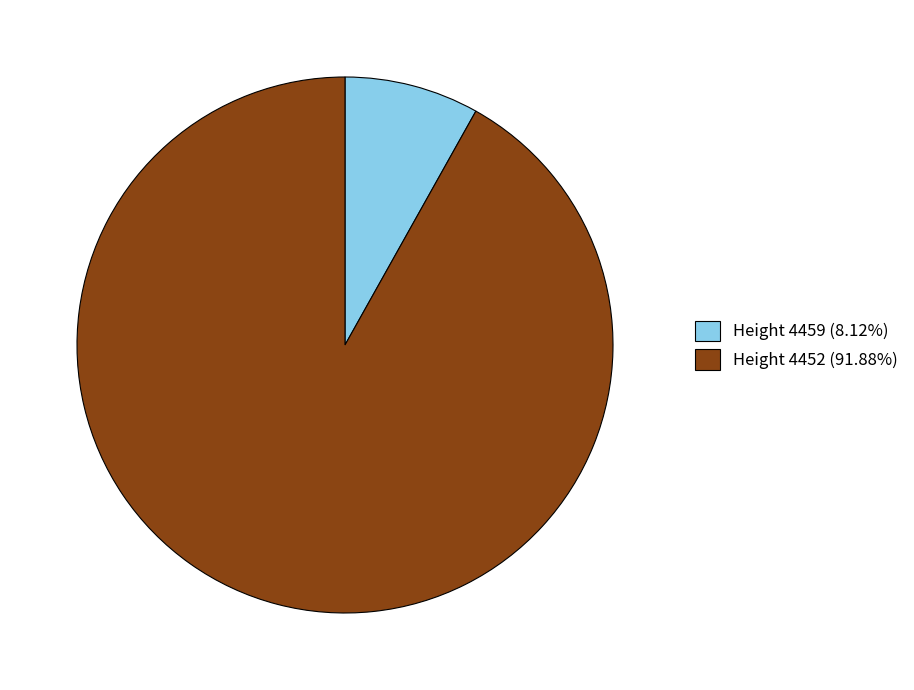

Do Height 4459 (8.12%) and Height 4452 (91.88%) together represent more than half of the pie?

Yes